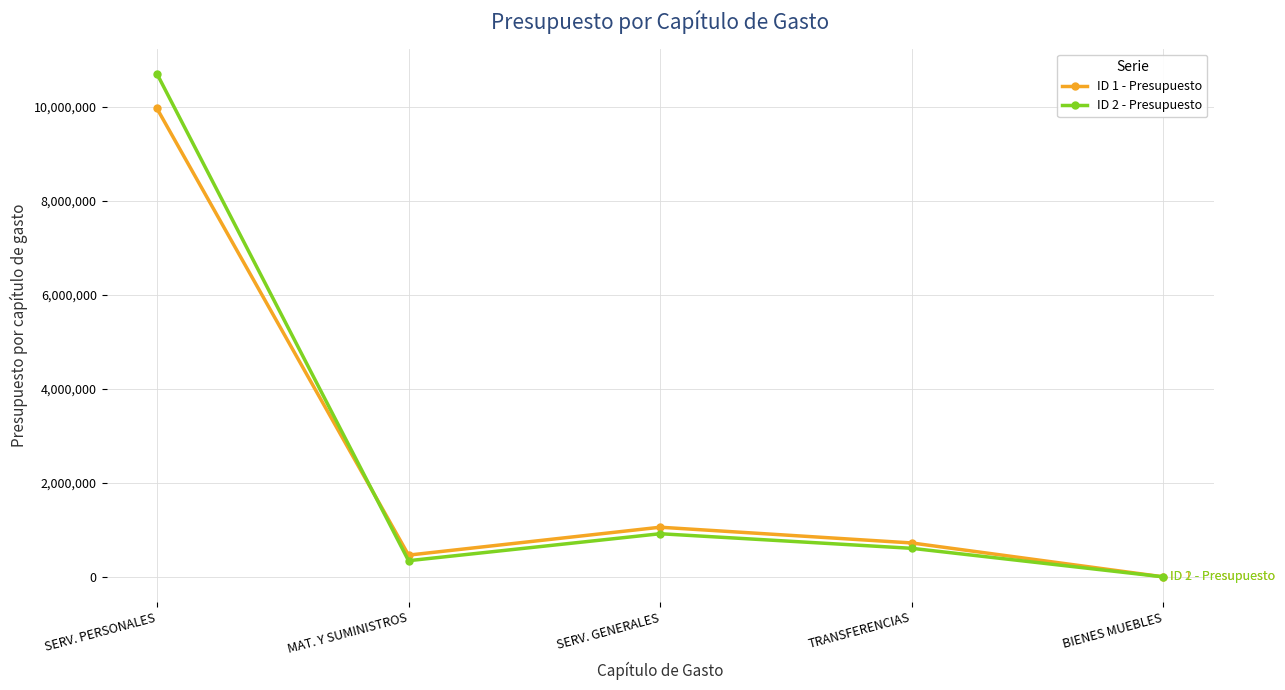

Reading right to left, extract all data points from this chart.

ID 1 - Presupuesto: BIENES MUEBLES=0	TRANSFERENCIAS=721000	SERV. GENERALES=1055693	MAT. Y SUMINISTROS=462500	SERV. PERSONALES=9963248
ID 2 - Presupuesto: BIENES MUEBLES=0	TRANSFERENCIAS=607000	SERV. GENERALES=917287	MAT. Y SUMINISTROS=343700	SERV. PERSONALES=10700527